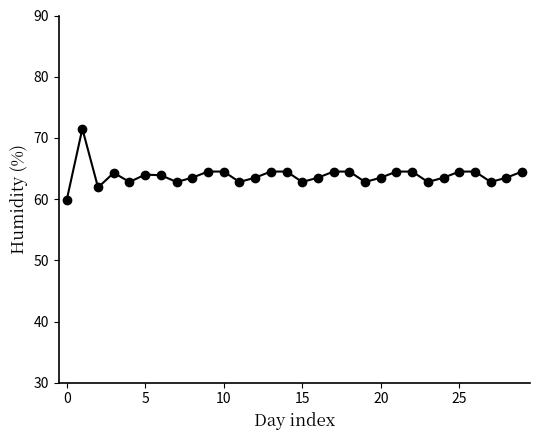

What is the smallest value displayed?

59.8